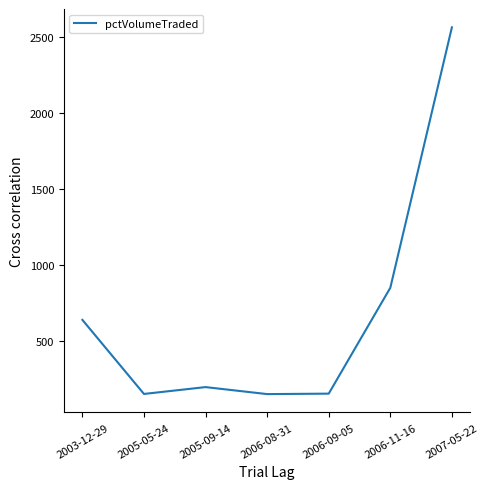

What is the change in value from 2003-12-29 to 2007-05-22?

+1923